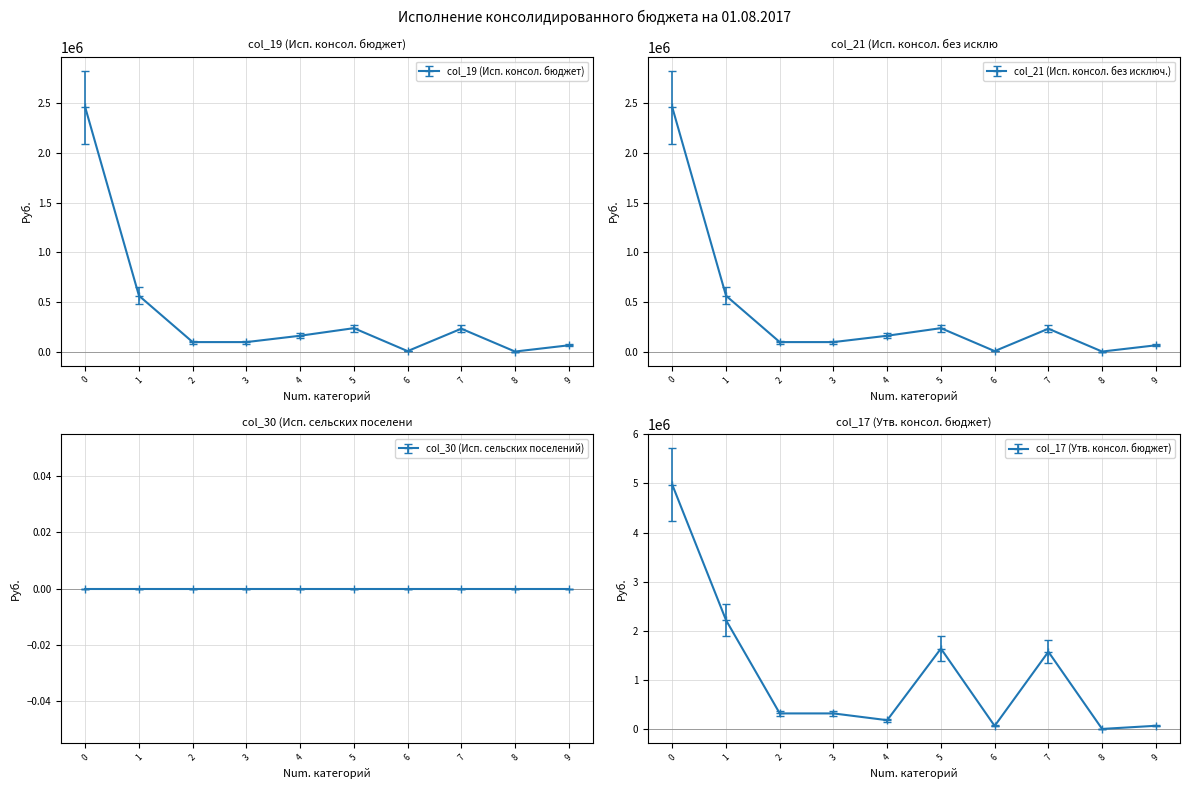

What is the minimum value shown in the chart?

850.0